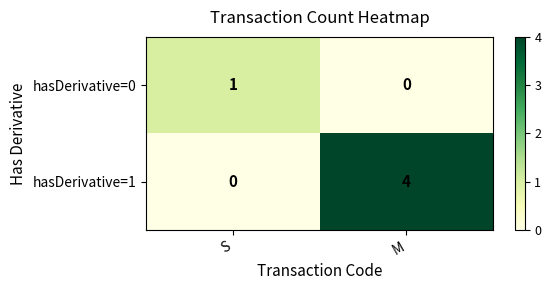

What is the sum of all hasDerivative=1 values?

4